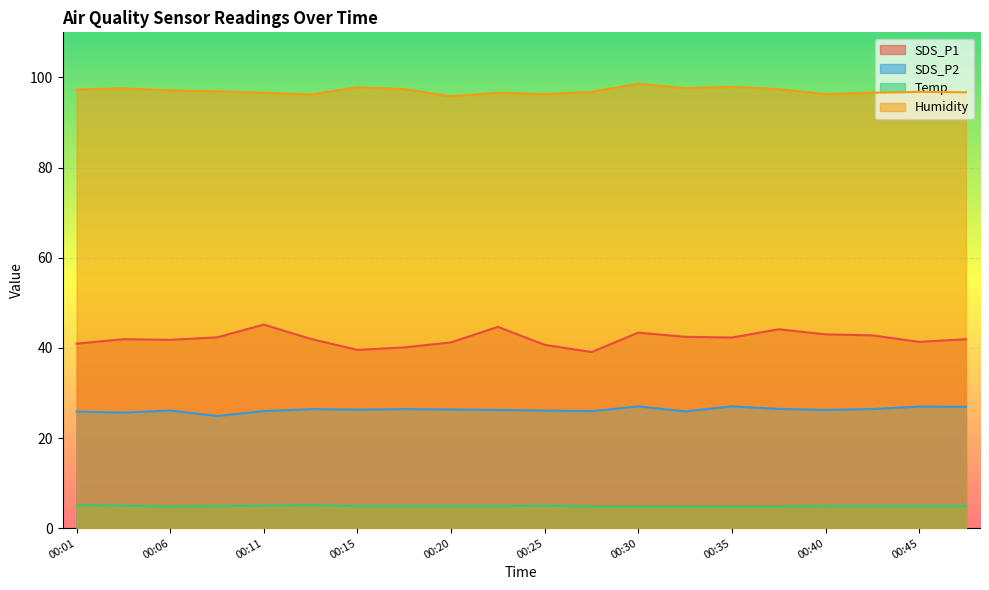

What is the sum of all Temp values?

98.1